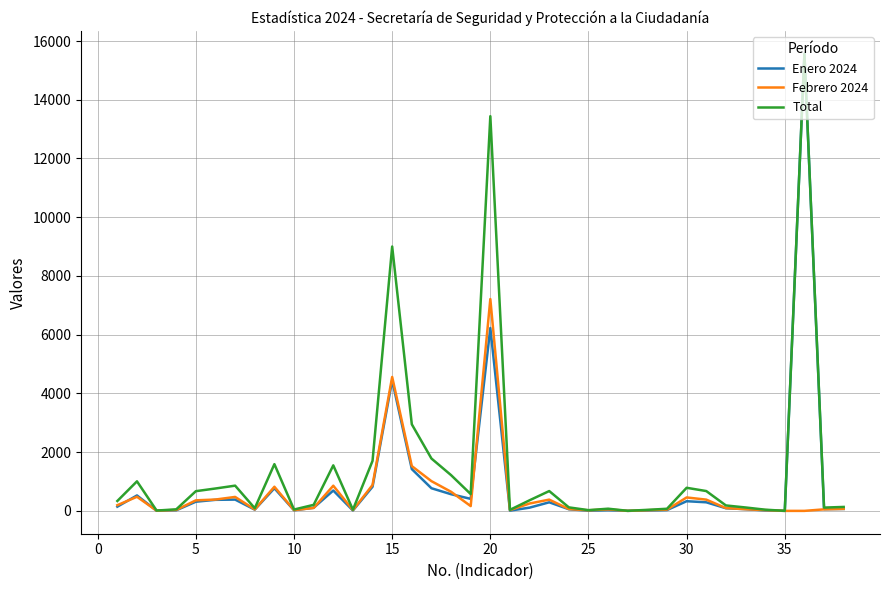

What is the greatest value displayed?

15561